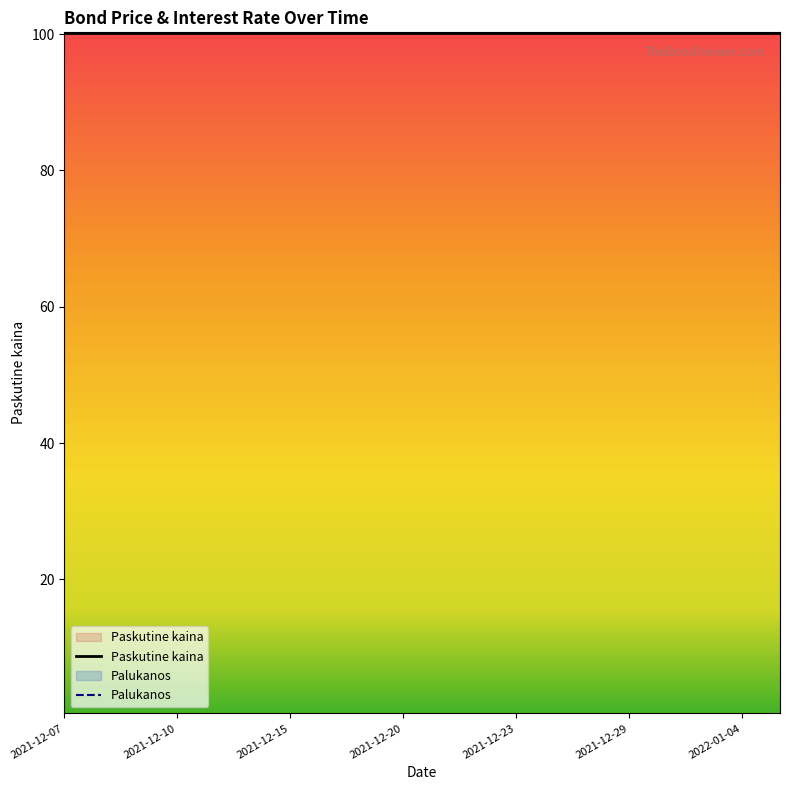

List the series in order of their peak value, highest first.

Palukanos, Paskutine kaina